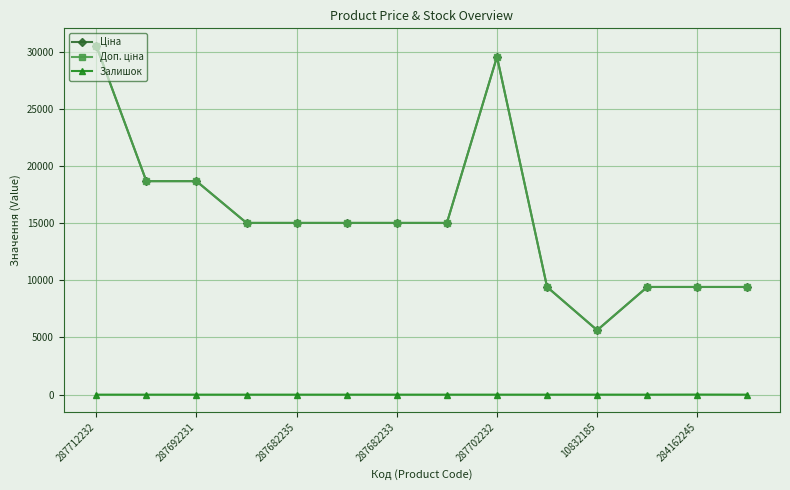

Does the chart display data point markers on the line(s)?

Yes